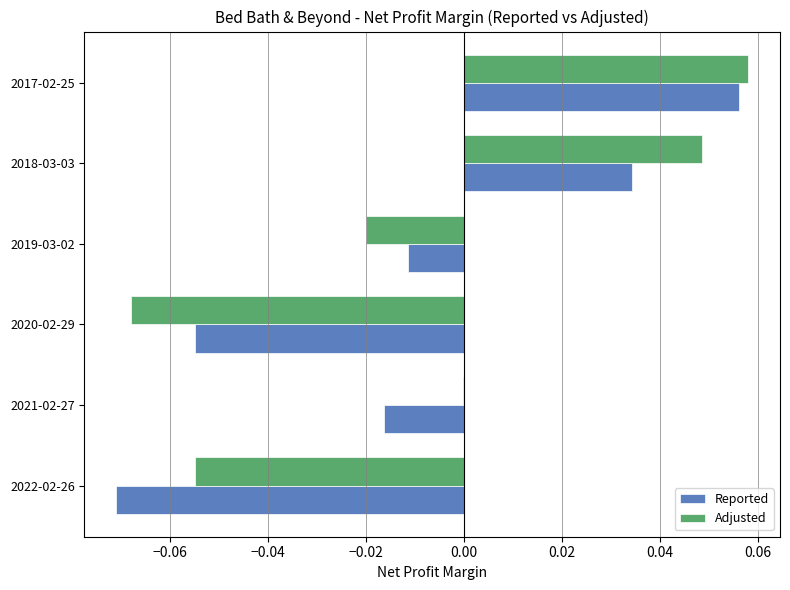

Is it true that Adjusted equals -0.0 at 2019-03-02?

True